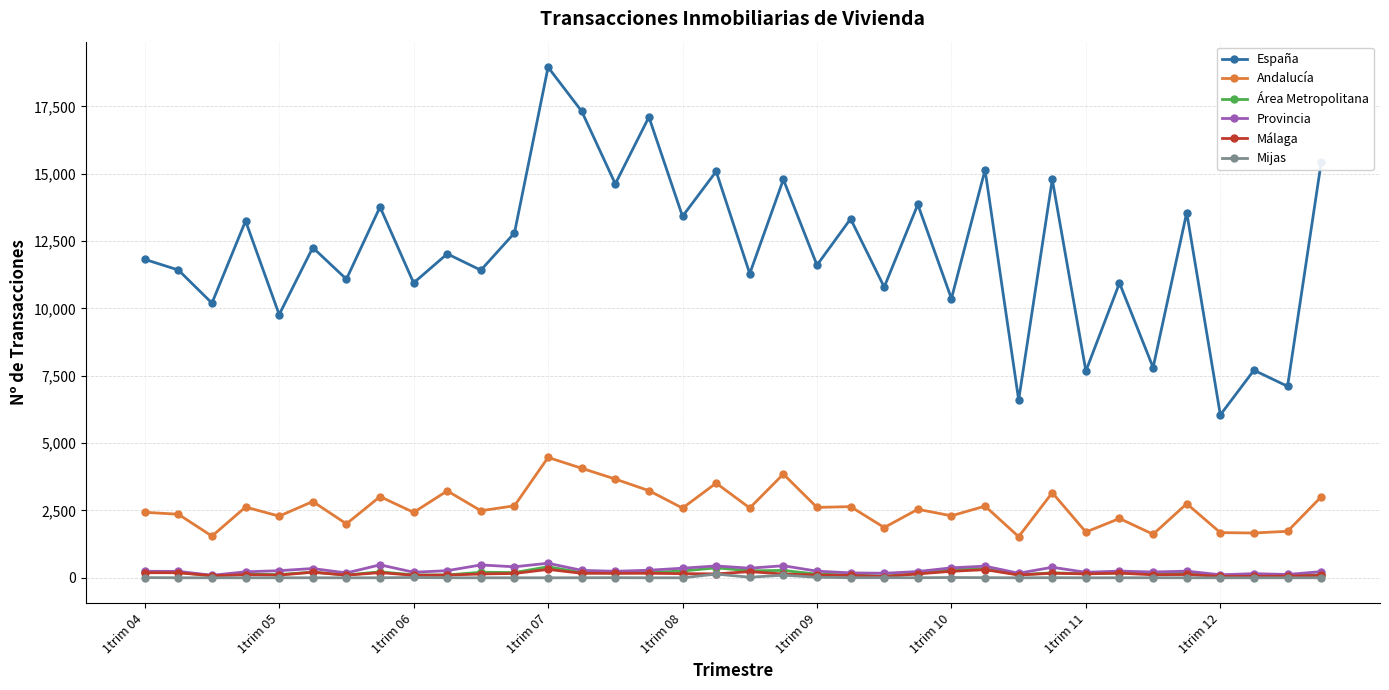

What is the maximum value for Área Metropolitana?

411